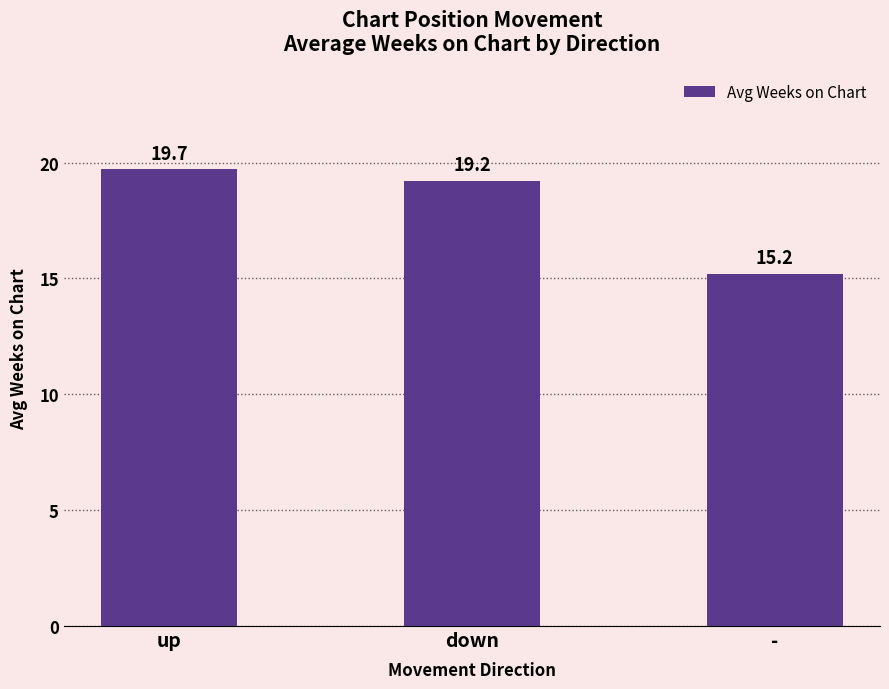

List the labels in order of value, largest first.

up, down, -